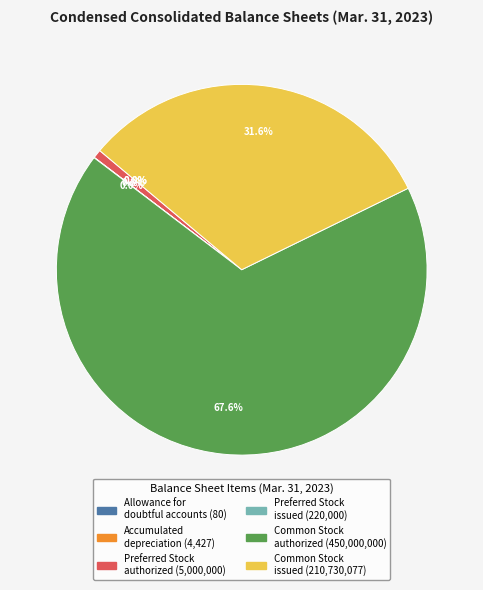

Does any single category account for the majority?

Yes